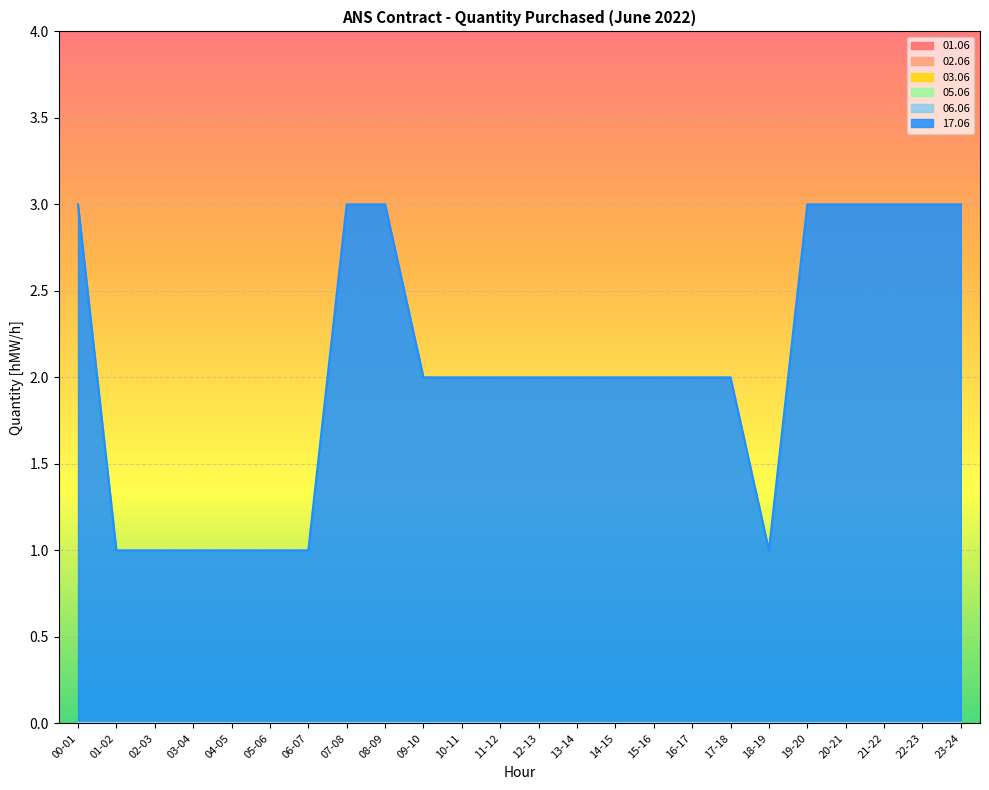

True or false: 05.06 and 03.06 cross at least once.

False